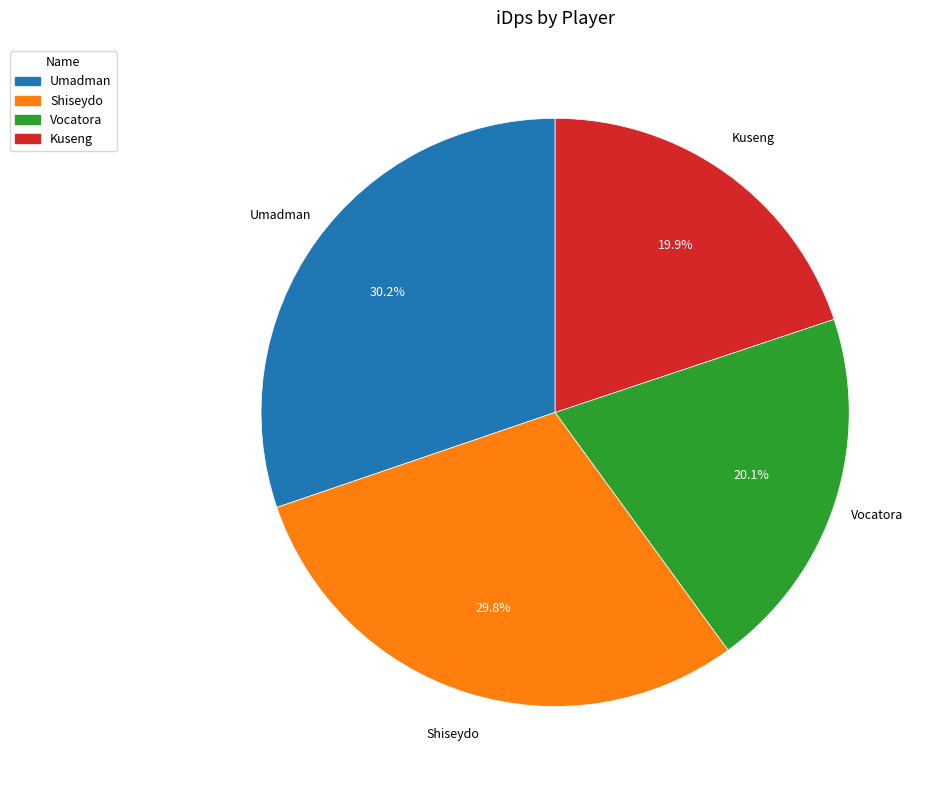

To the nearest percent, what is the average slice percentage?

25%